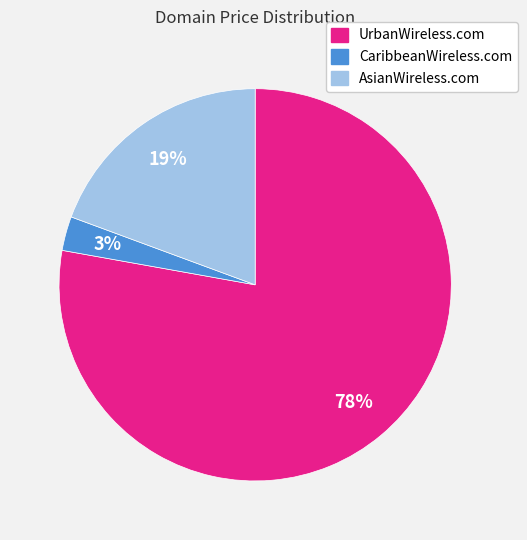

To the nearest percent, what percentage of the pie is AsianWireless.com?

19%